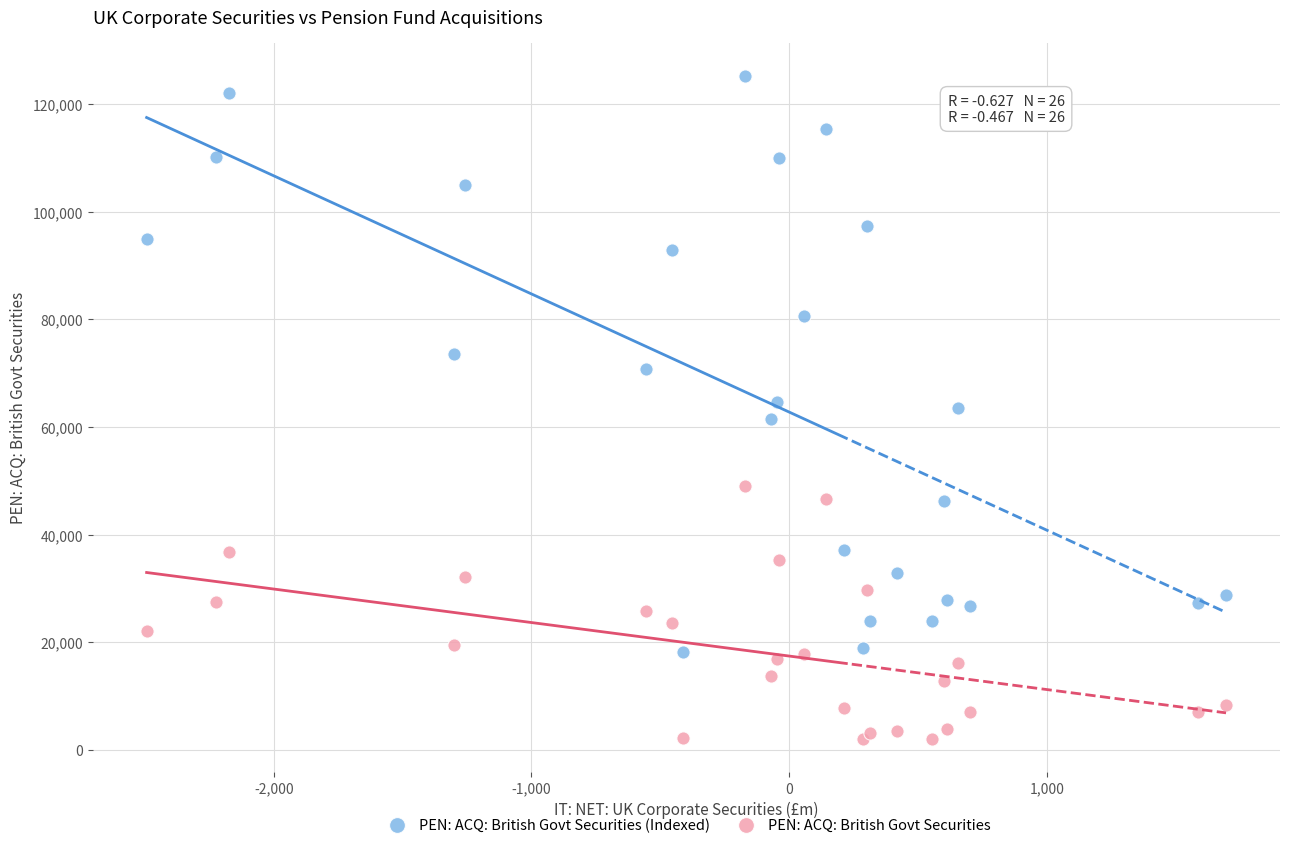

Which series reaches the minimum Y coordinate?

PEN: ACQ: British Govt Securities